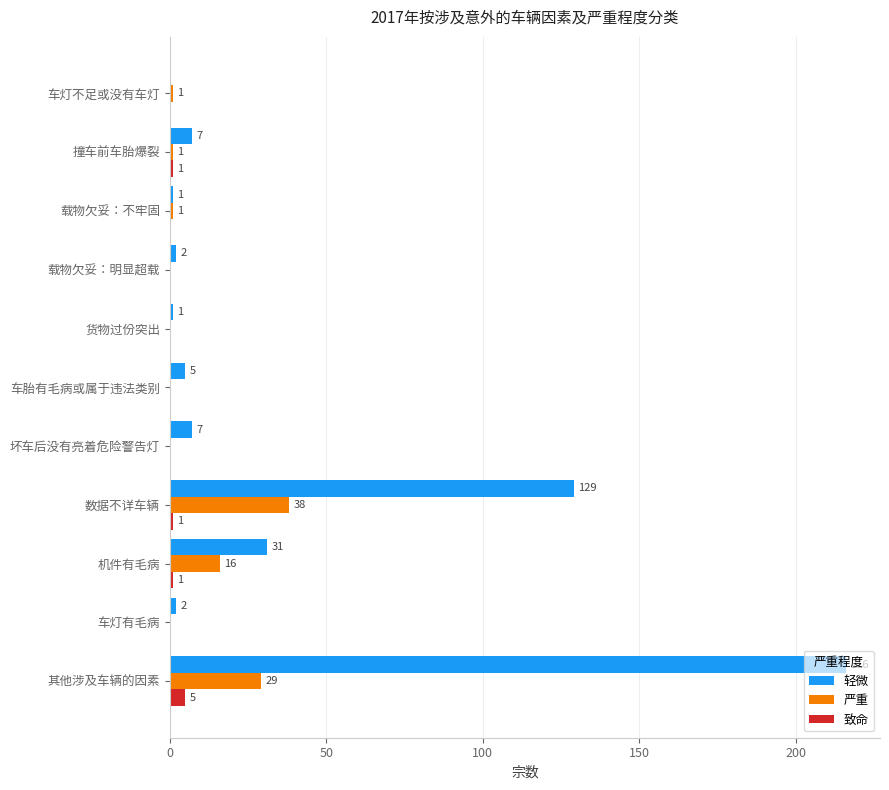

Which series has the largest total across all categories?

轻微